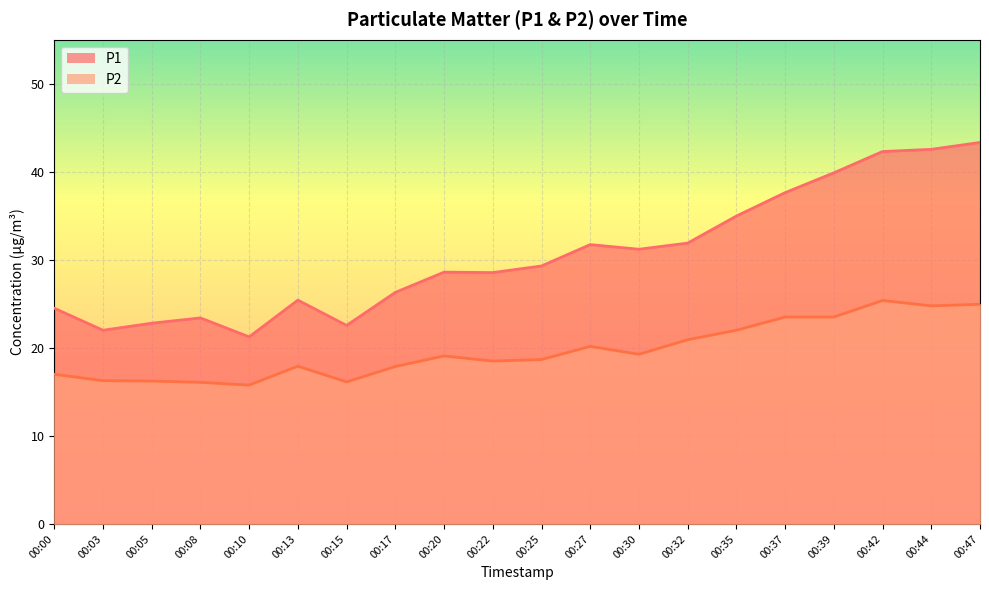

What is the difference between the highest and lowest values at 00:13?

7.5